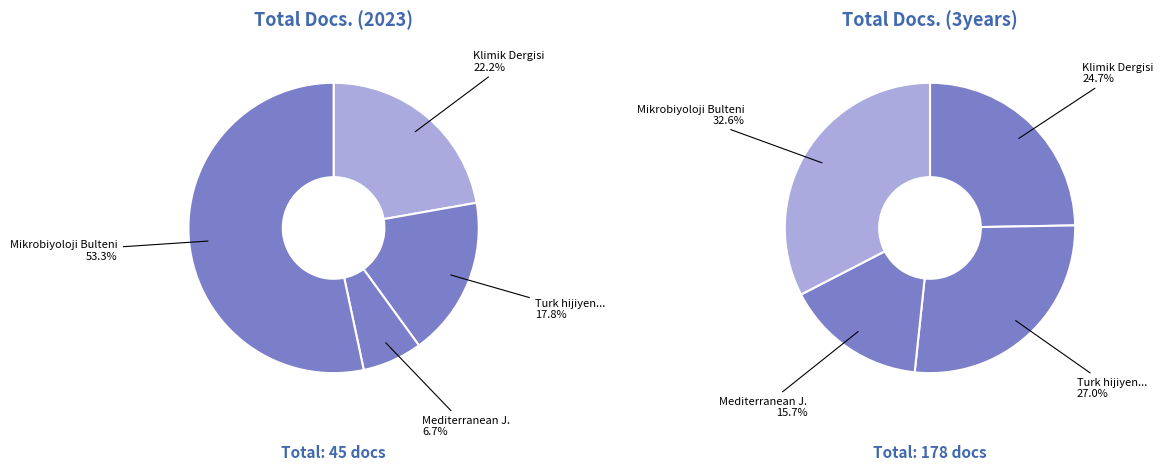

Is it true that Mediterranean Journal of Infection is 6% of the pie?

False